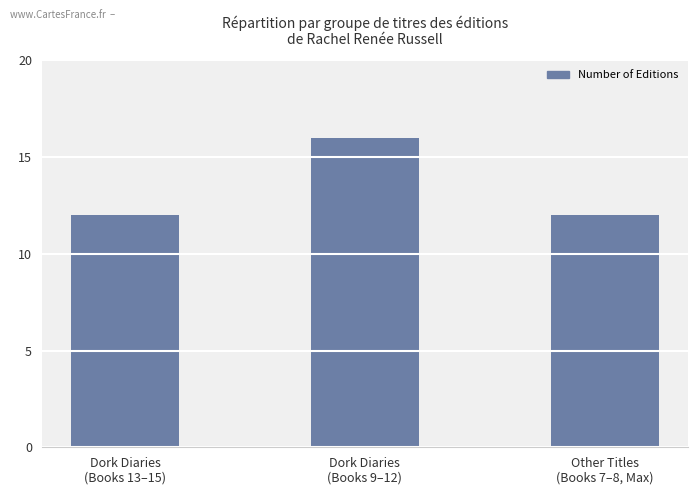

Are the bars horizontal?

No